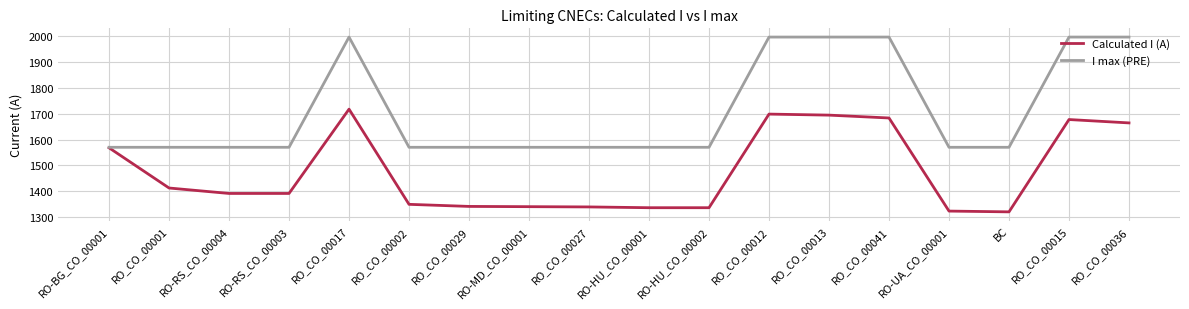

What is the total value across all series at RO-UA_CO_00001?

2894